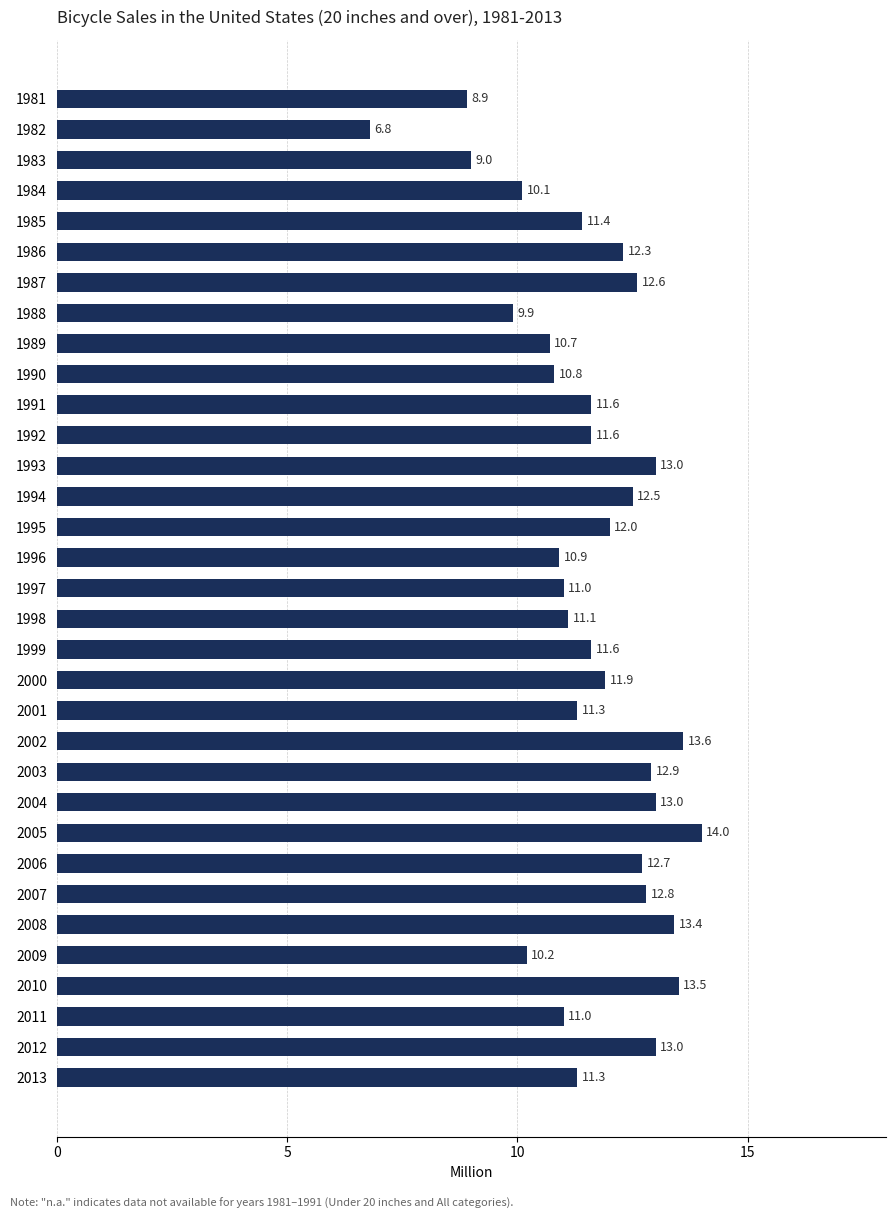

Which has a higher value, 2009 or 2000?

2000